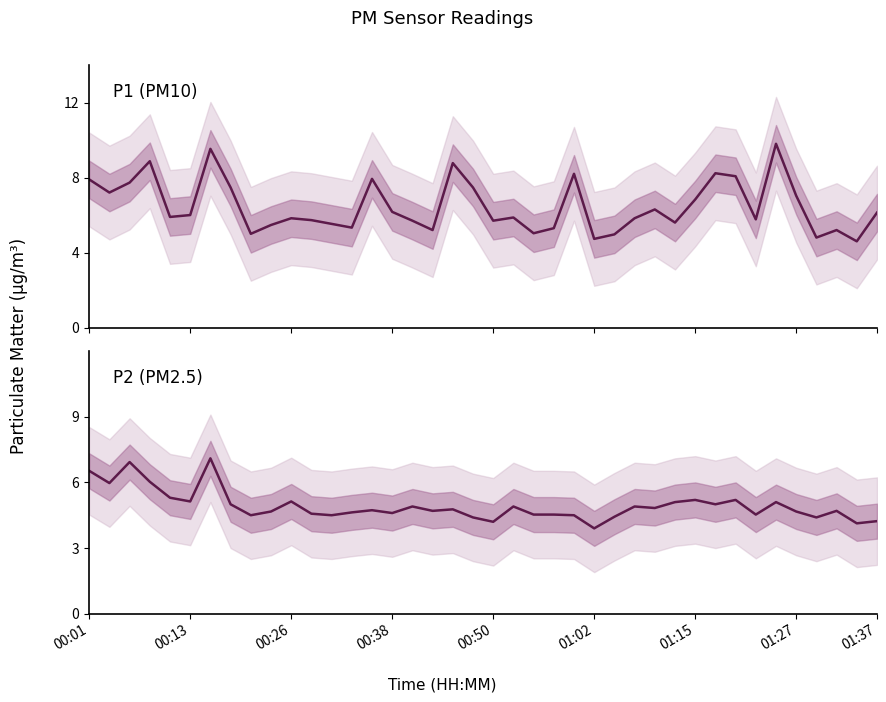

Reading left to right, list all the values displayed in this chart.

P1: 7.9	7.2	7.7	8.9	5.9	6.0	9.5	7.5	5.0	5.5	5.8	5.7	5.5	5.3	7.9	6.2	5.7	5.2	8.8	7.5	5.7	5.9	5.0	5.3	8.2	4.7	5.0	5.8	6.3	5.6	6.8	8.2	8.1	5.8	9.8	7.0	4.8	5.2	4.6	6.1
P2: 6.5	6.0	6.9	6.0	5.3	5.1	7.1	5.0	4.5	4.7	5.1	4.6	4.5	4.6	4.7	4.6	4.9	4.7	4.8	4.4	4.2	4.9	4.5	4.5	4.5	3.9	4.4	4.9	4.8	5.1	5.2	5.0	5.2	4.5	5.1	4.7	4.4	4.7	4.1	4.2